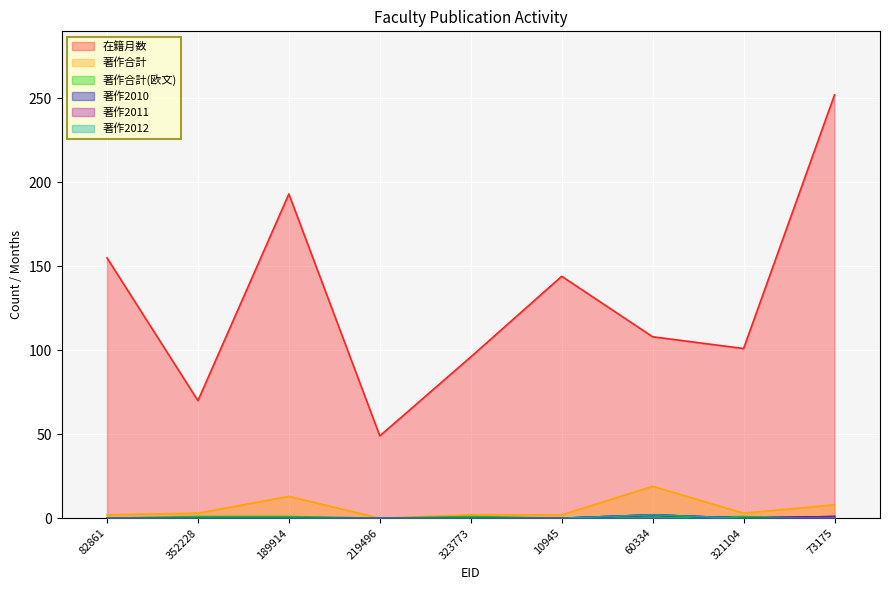

Reading right to left, what are all the values shown in this chart?

在籍月数: 252	101	108	144	96	49	193	70	155
著作合計: 8	3	19	2	2	0	13	3	2
著作合計(欧文): 0	1	0	0	1	0	1	1	0
著作2010: 1	0	2	0	0	0	0	0	0
著作2011: 1	0	2	0	0	0	0	0	0
著作2012: 0	0	2	0	0	0	0	0	0